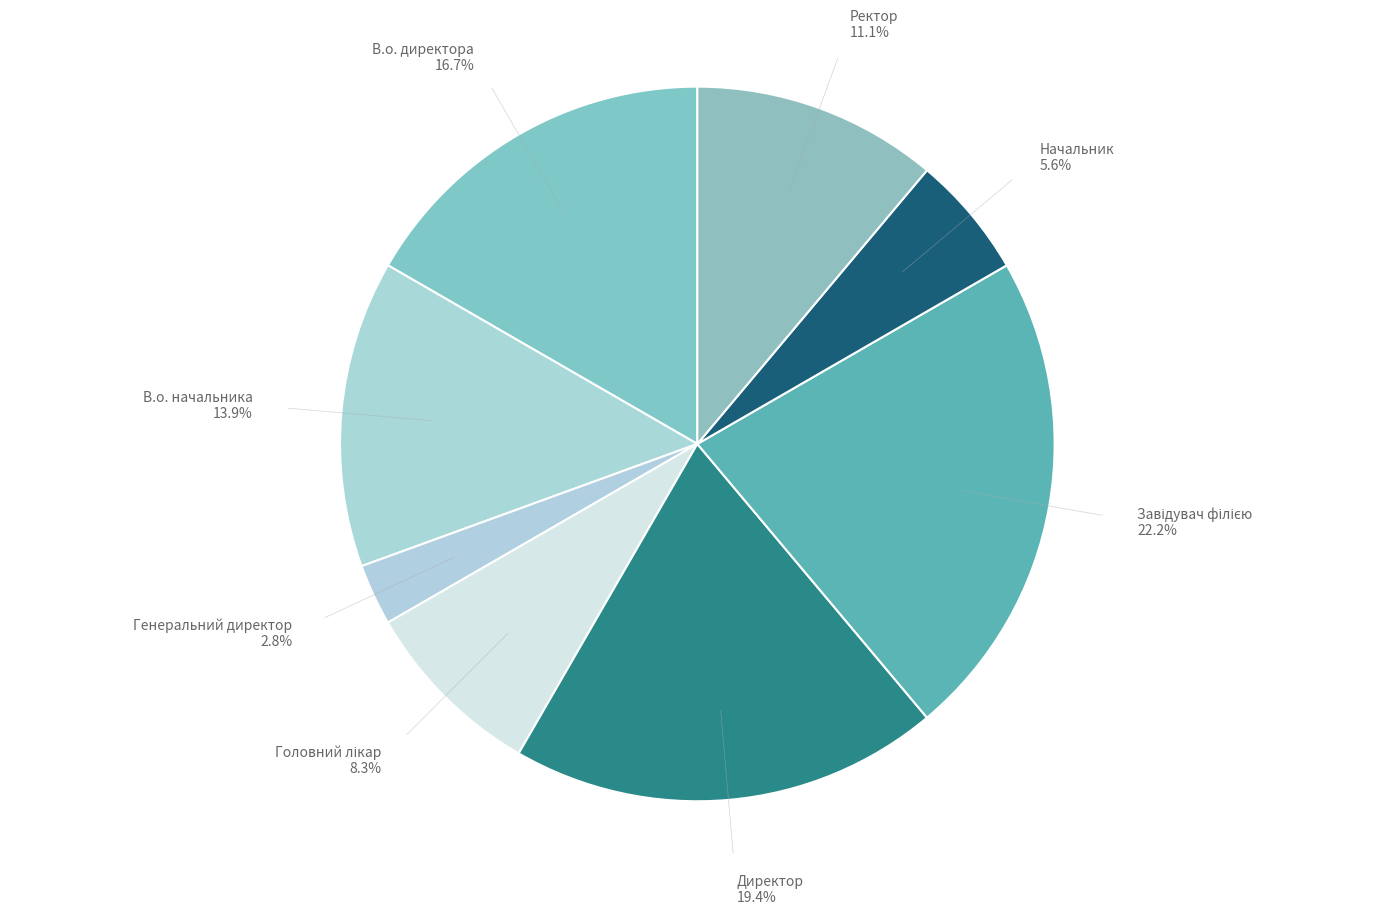

The Начальник slice represents 1% of the pie. True or false?

False